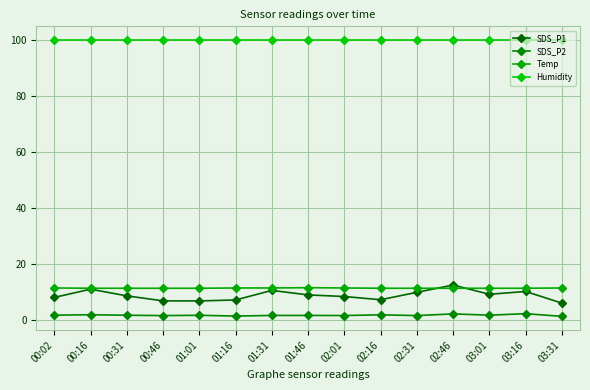

True or false: SDS_P2 and SDS_P1 cross at least once.

False